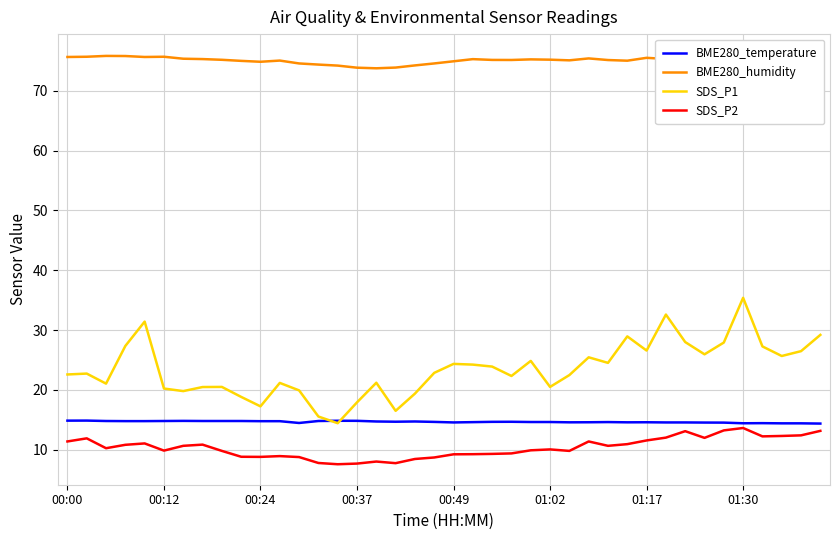

How many lines are shown in the chart?

4